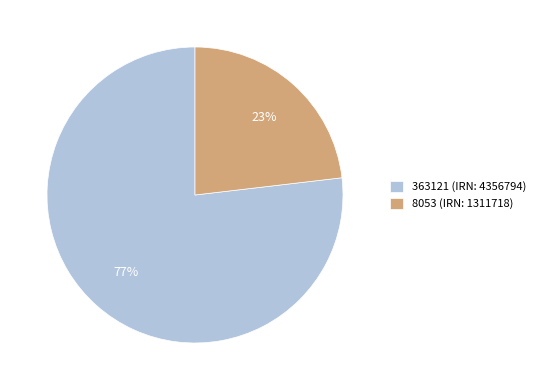

Which slice is the largest?

363121 (IRN: 4356794)